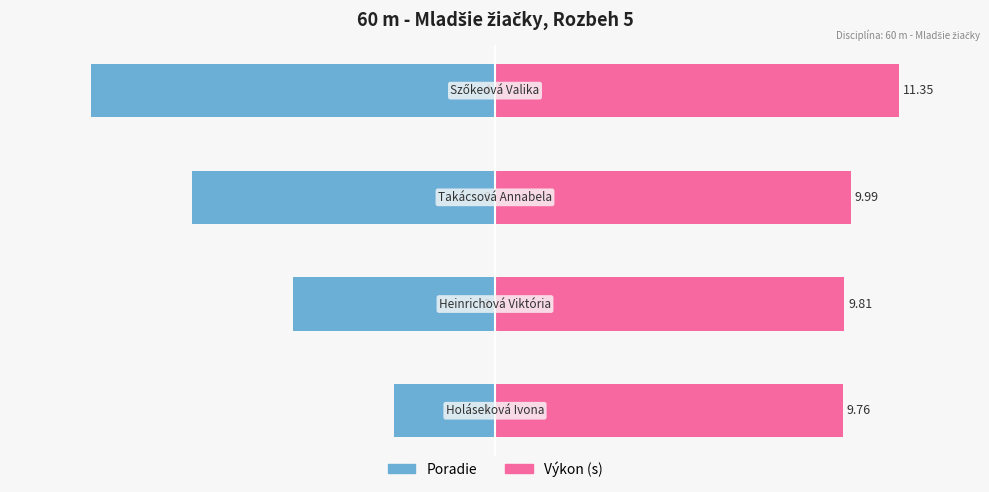

The Poradie series shows -100.0 at 3. True or false?

True